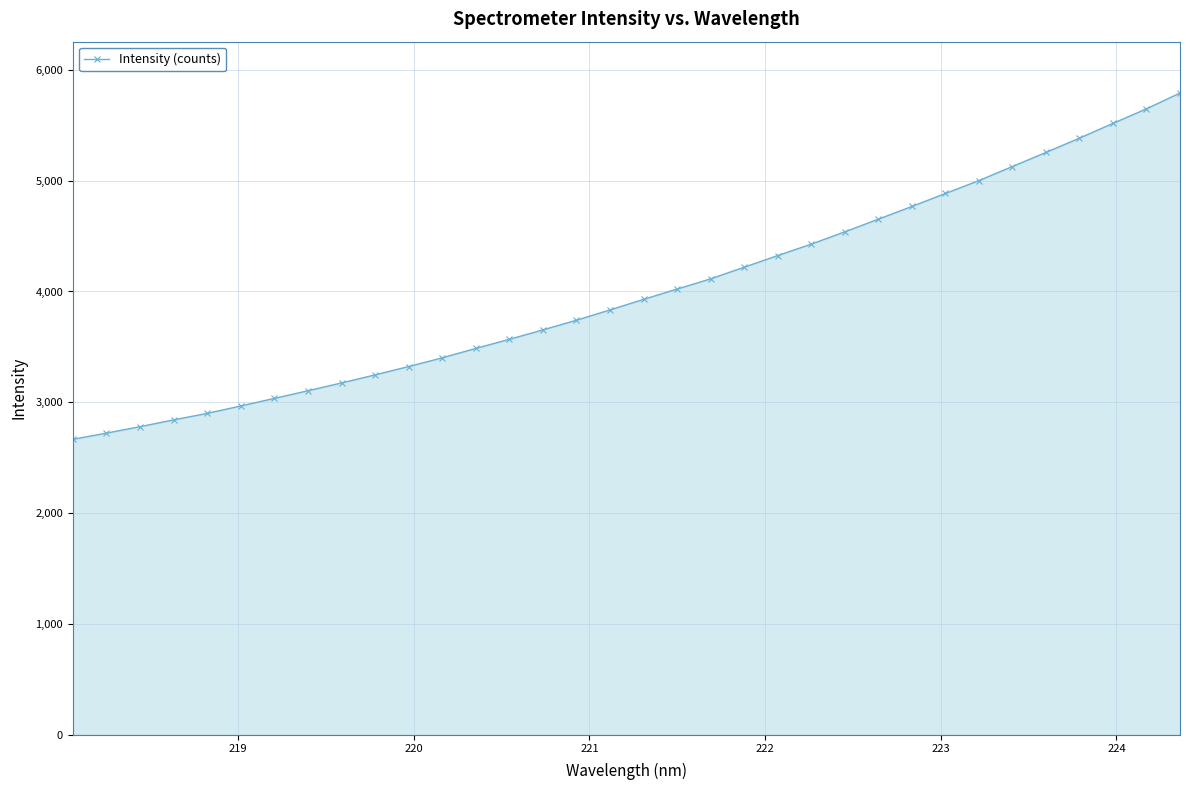

Count the number of values greater than 3928.

17